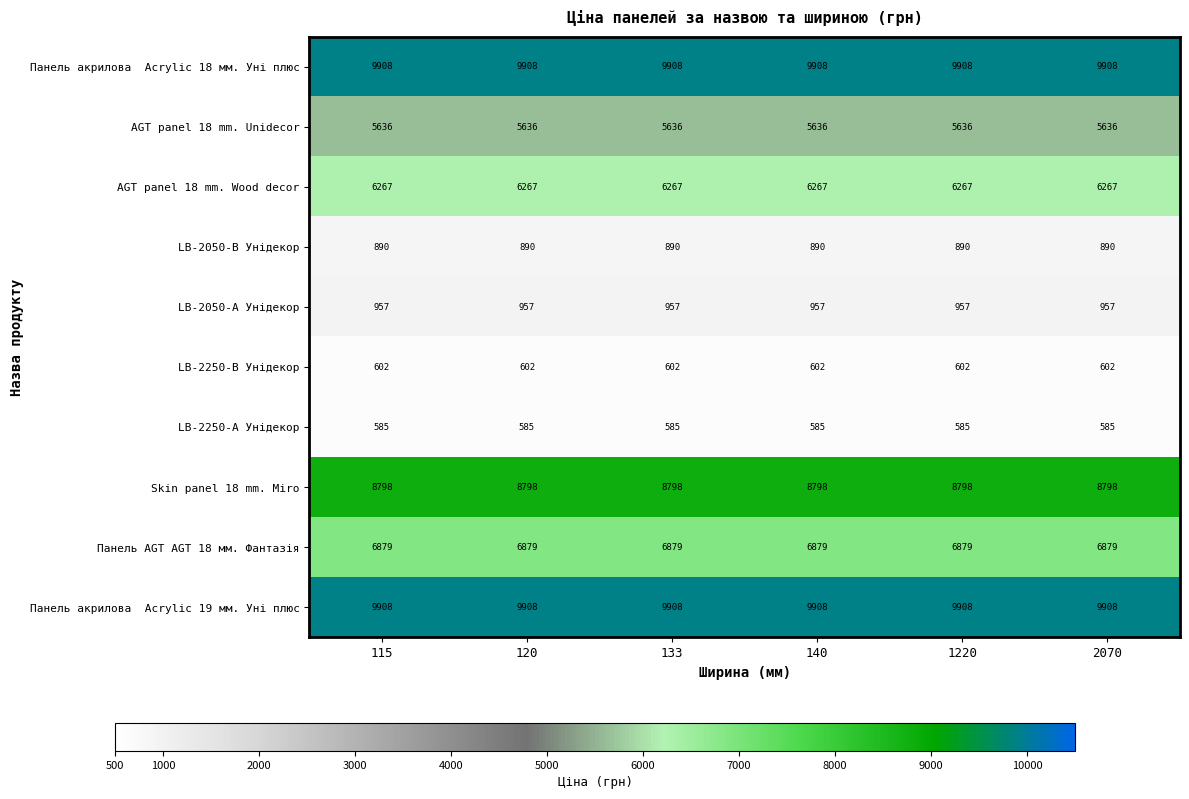

Is it true that LB-2050-В Унідекор equals 1327 at 120?

False